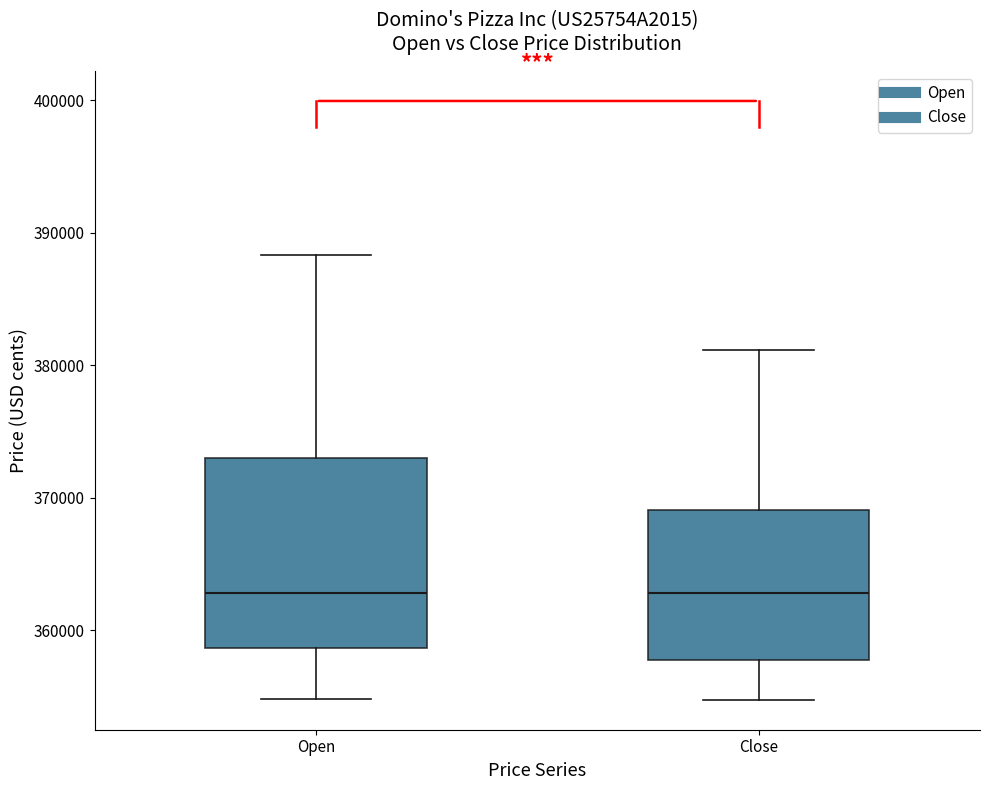

Reading left to right, transcribe this box plot: for each box, give where its median line is, the range the box spans, and where its two whiskers end, as read against the y-axis. The values are not printed on the chart, so give them approximately, as read against the axis.

Open: median 363000, box 359000 to 373000, whiskers 355000 to 388000
Close: median 363000, box 358000 to 369000, whiskers 355000 to 381000